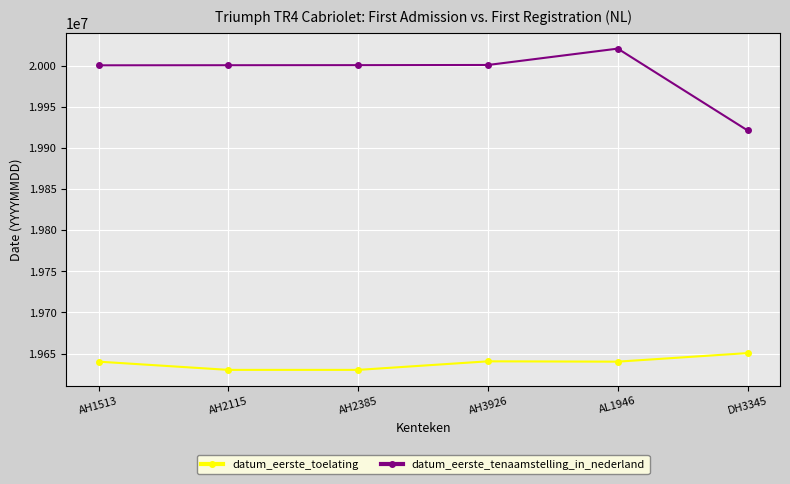

What is the total value across all series at AH3926?

39641361